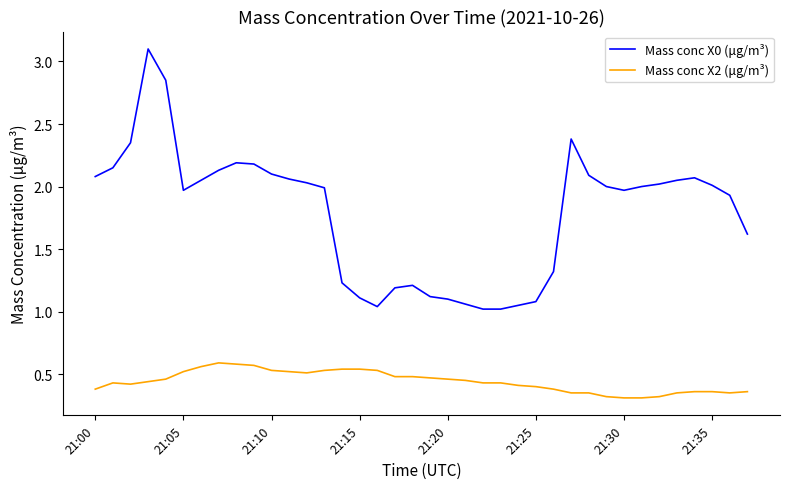

What is the sum of all Mass conc X2 (μg/m³) values?

16.8